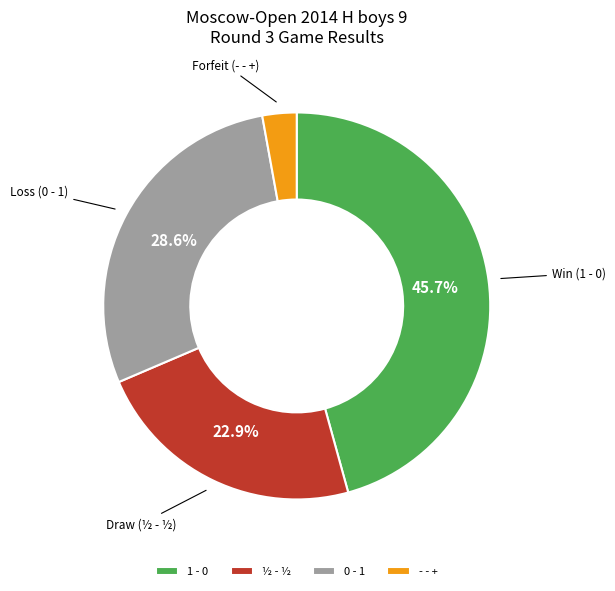

To the nearest percent, what is the difference between the ½ - ½ and 1 - 0 slice percentages?

23%